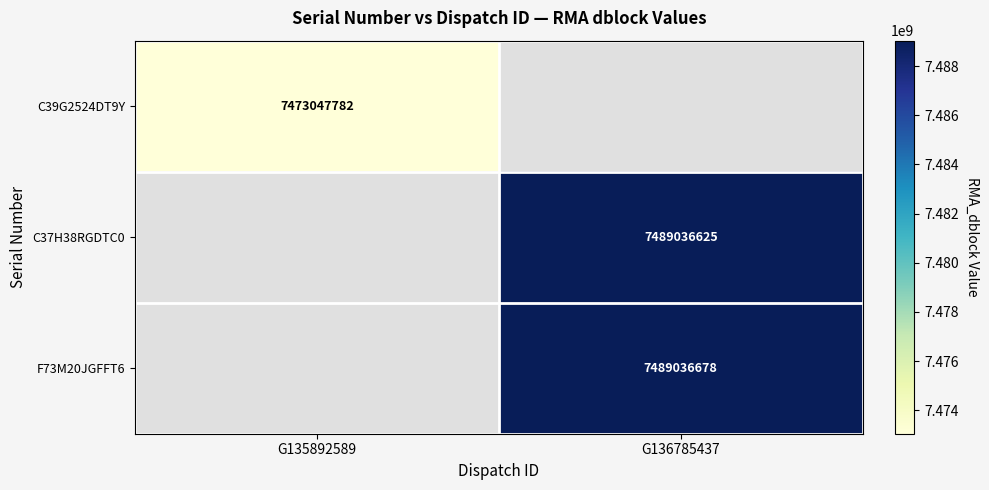

What is the total value across all series at G136785437?

14978073303